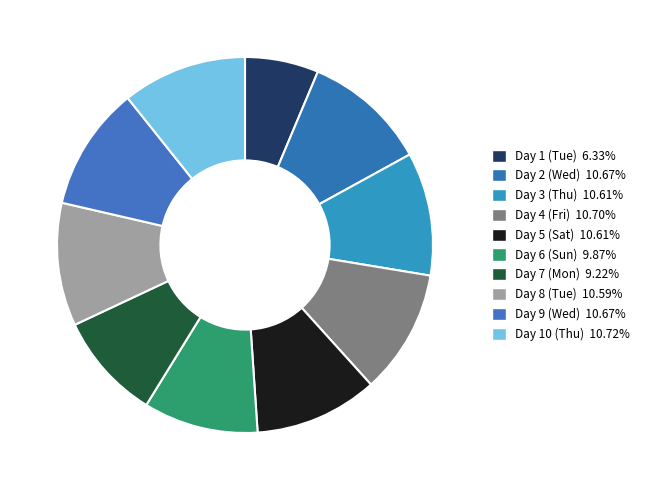

Count the number of slices in the pie.

10